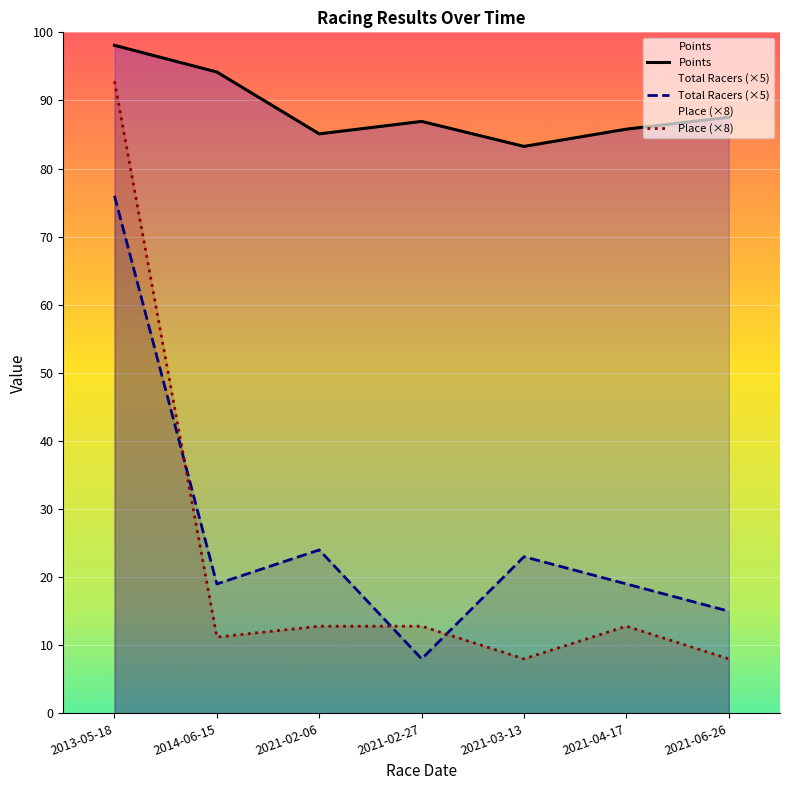

Which series changed the most between 2013-05-18 and 2021-03-13?

Place (×8)